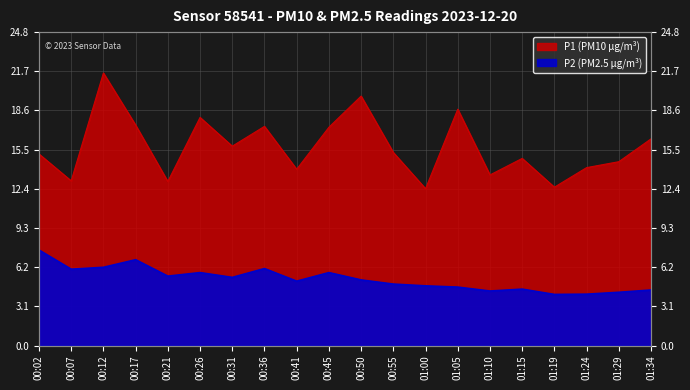

Reading left to right, transcribe all the data shown in this chart.

P1: 15.2	13.1	21.6	17.5	13.0	18.1	15.8	17.4	14.0	17.3	19.8	15.3	12.4	18.7	13.5	14.8	12.6	14.1	14.6	16.4
P2: 7.6	6.0	6.2	6.8	5.5	5.8	5.4	6.1	5.1	5.8	5.2	4.9	4.7	4.6	4.3	4.5	4.0	4.1	4.2	4.4